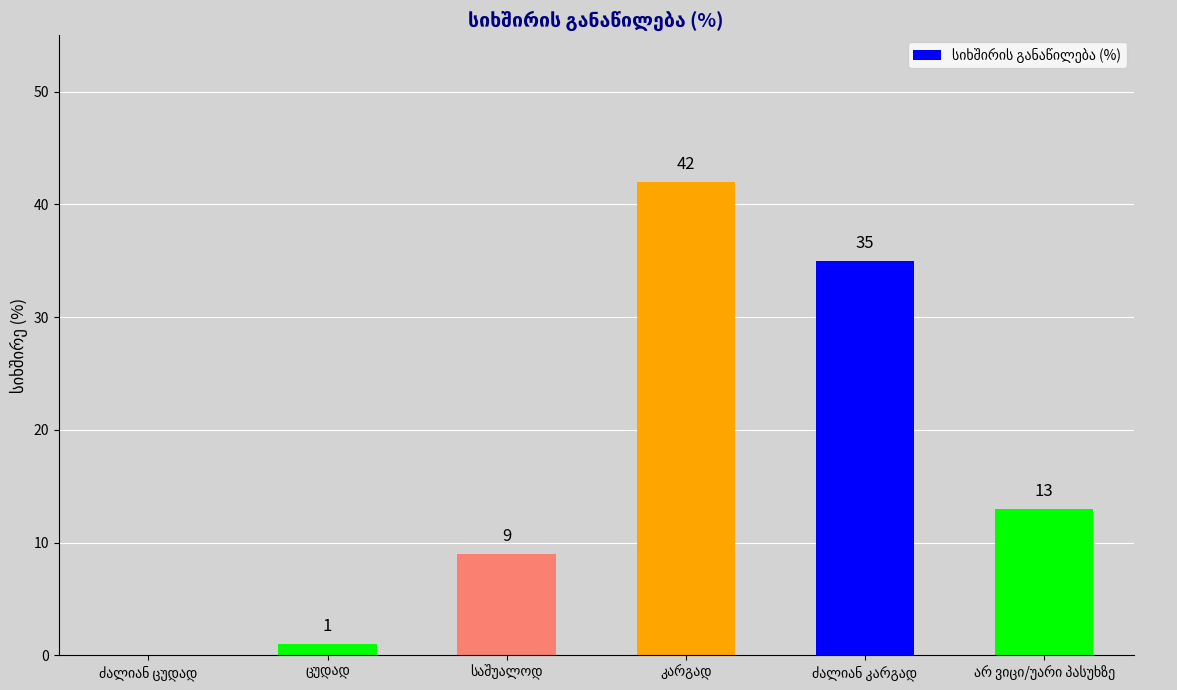

What is the greatest value displayed?

42